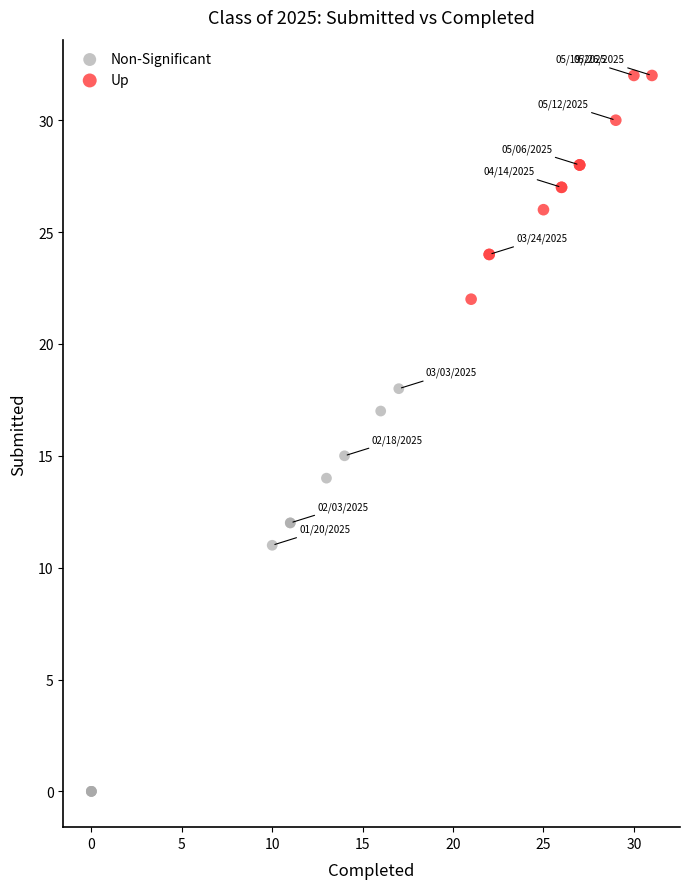

Which series contains the highest Y value?

Up